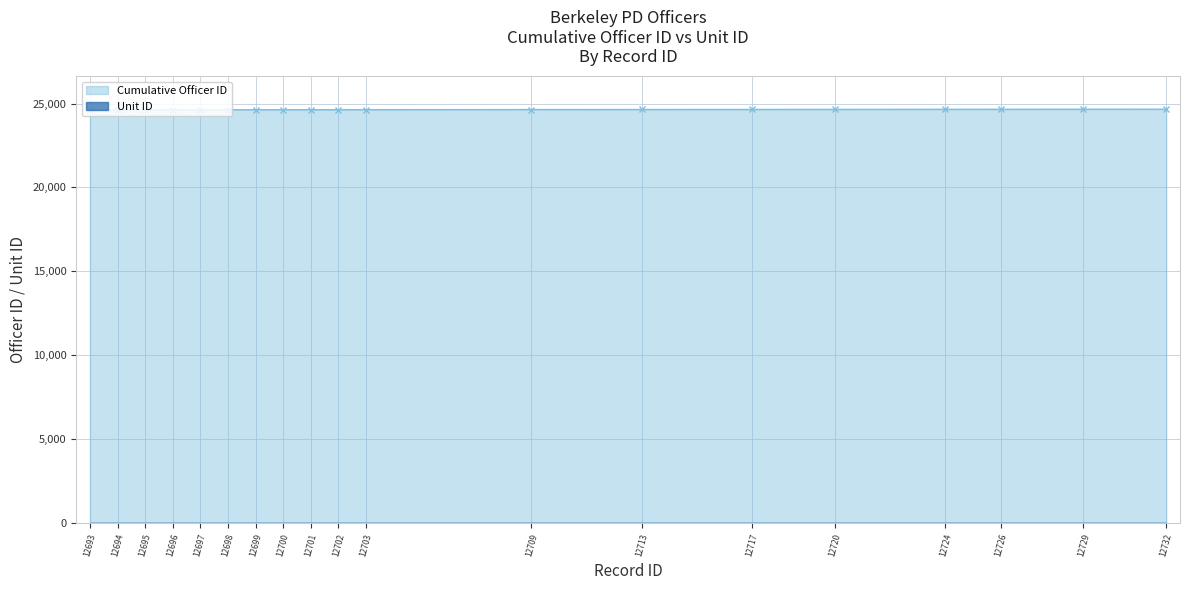

What is the sum of the Unit ID values at 12697 and 12713?

8